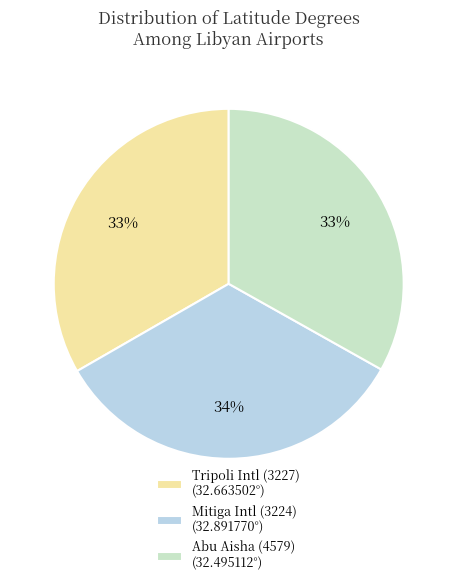

Is the sum of Tripoli Intl (3227) (32.663502°) and Abu Aisha (4579) (32.495112°) greater than half?

Yes